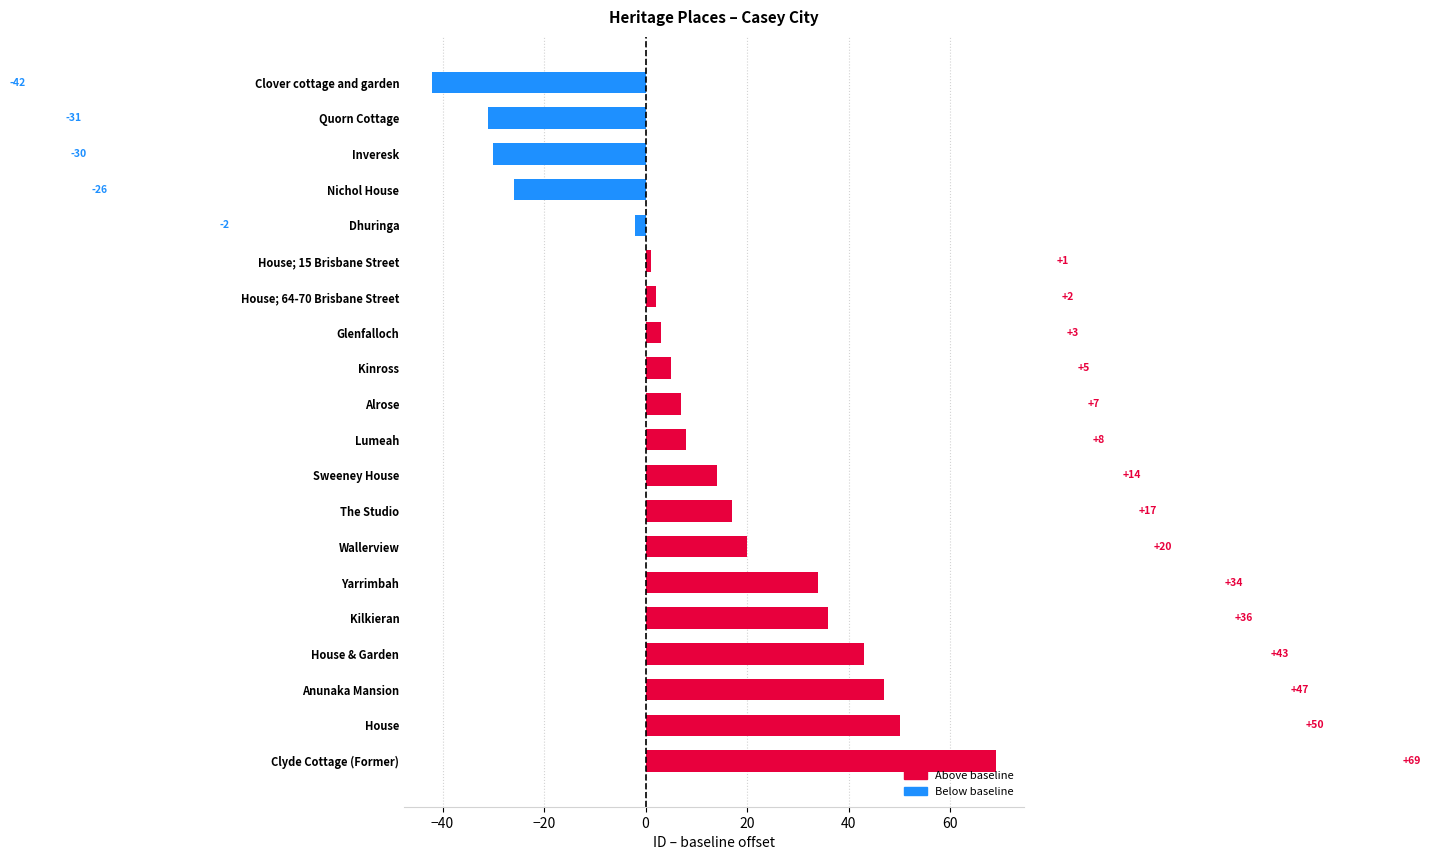

What is the label of the 1st bar from the top?

Clover cottage and garden